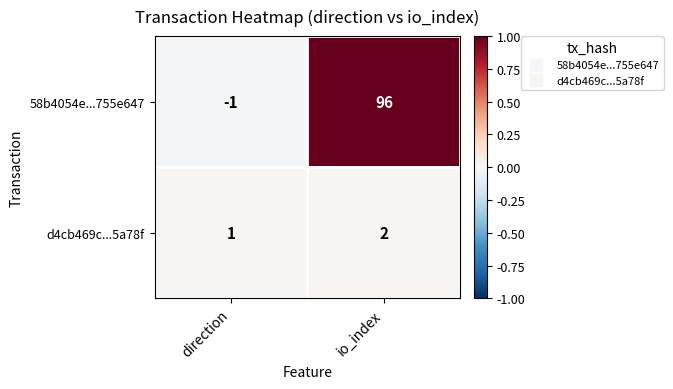

List the series in order of their peak value, lowest first.

d4cb469c...5a78f, 58b4054e...755e647